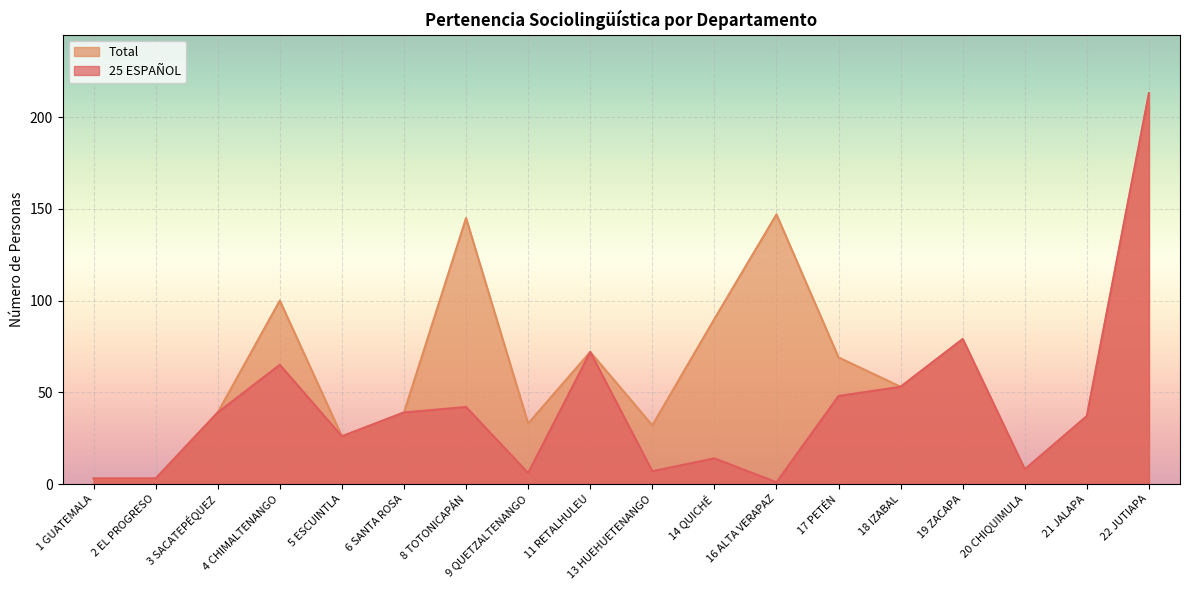

What is the approximate value of 25 ESPAÑOL at 19 ZACAPA, to the nearest 10?

80